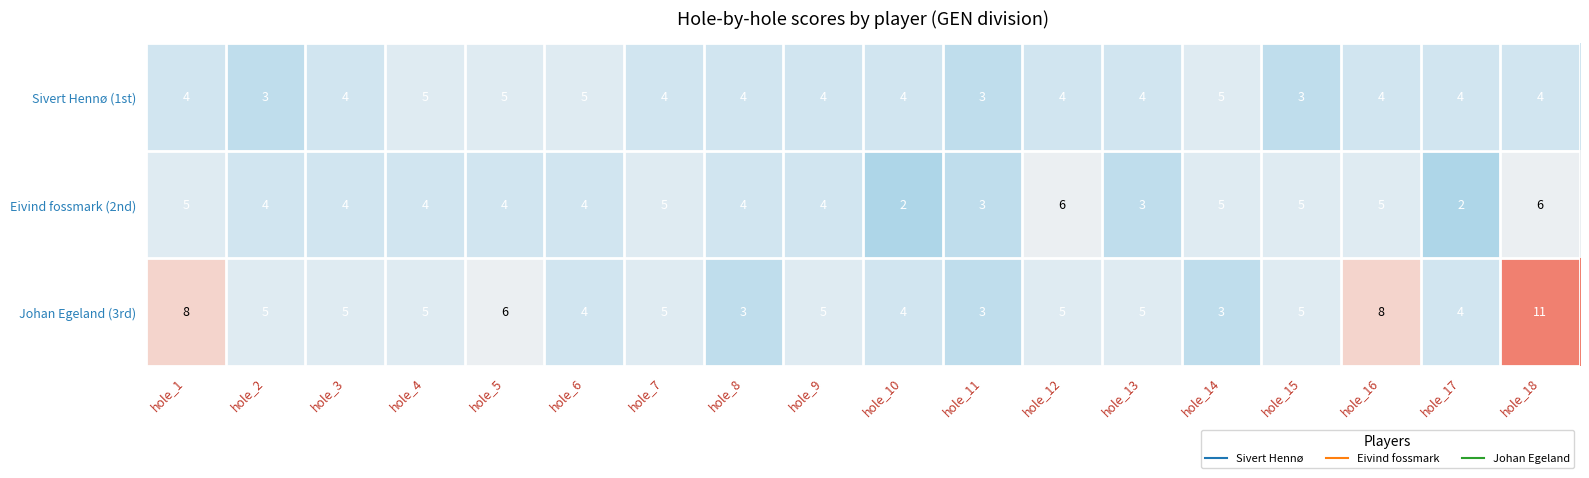

What is the minimum value for Sivert Hennø (1st)?

3